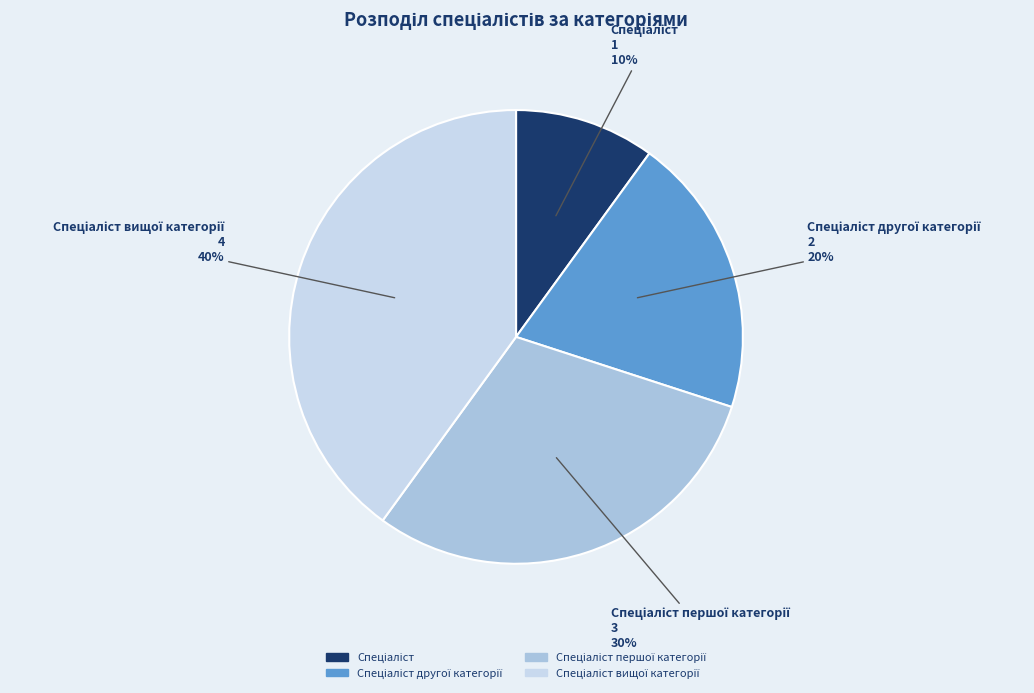

To the nearest percent, what is the average slice percentage?

25%